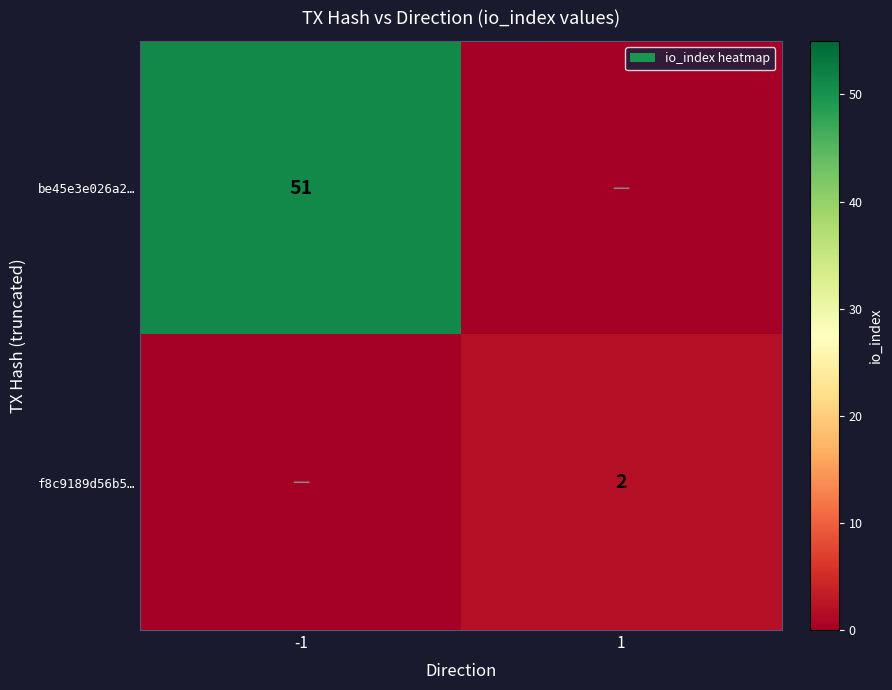

Is it true that f8c9189d56b5… equals 1 at 1?

False